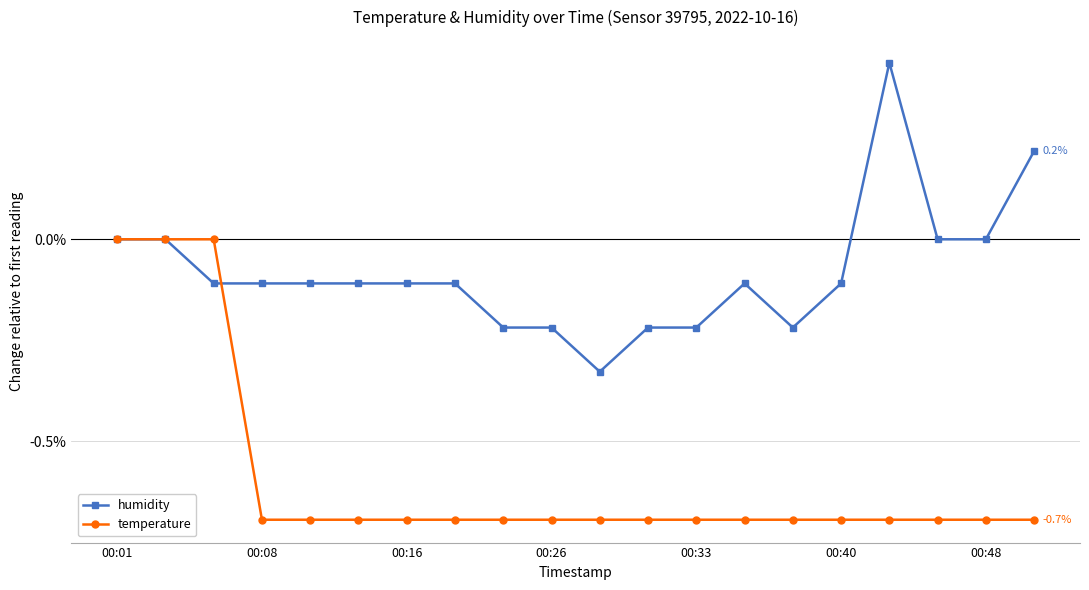

Count the number of data series in this chart.

2